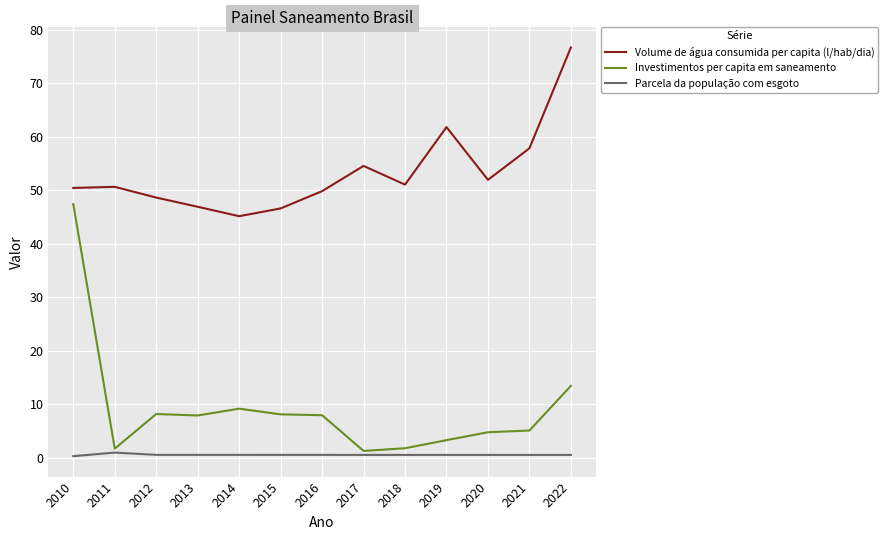

True or false: Volume de água consumida per capita (l/hab/dia) and Investimentos per capita em saneamento cross at least once.

False